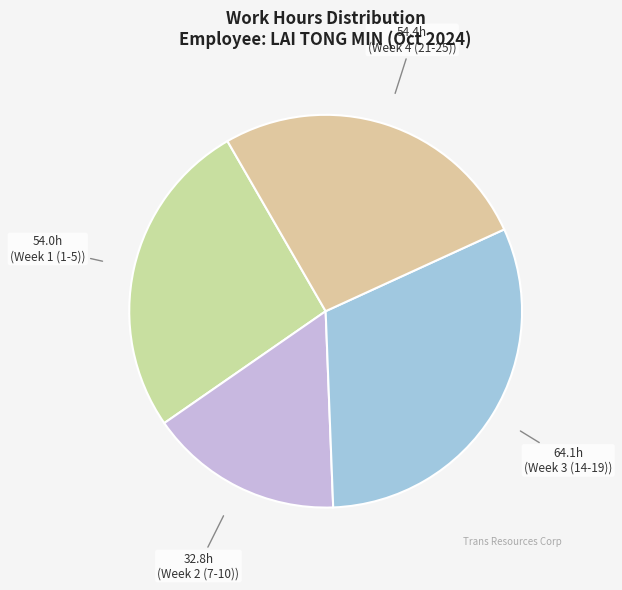

How many segments does this pie chart have?

4